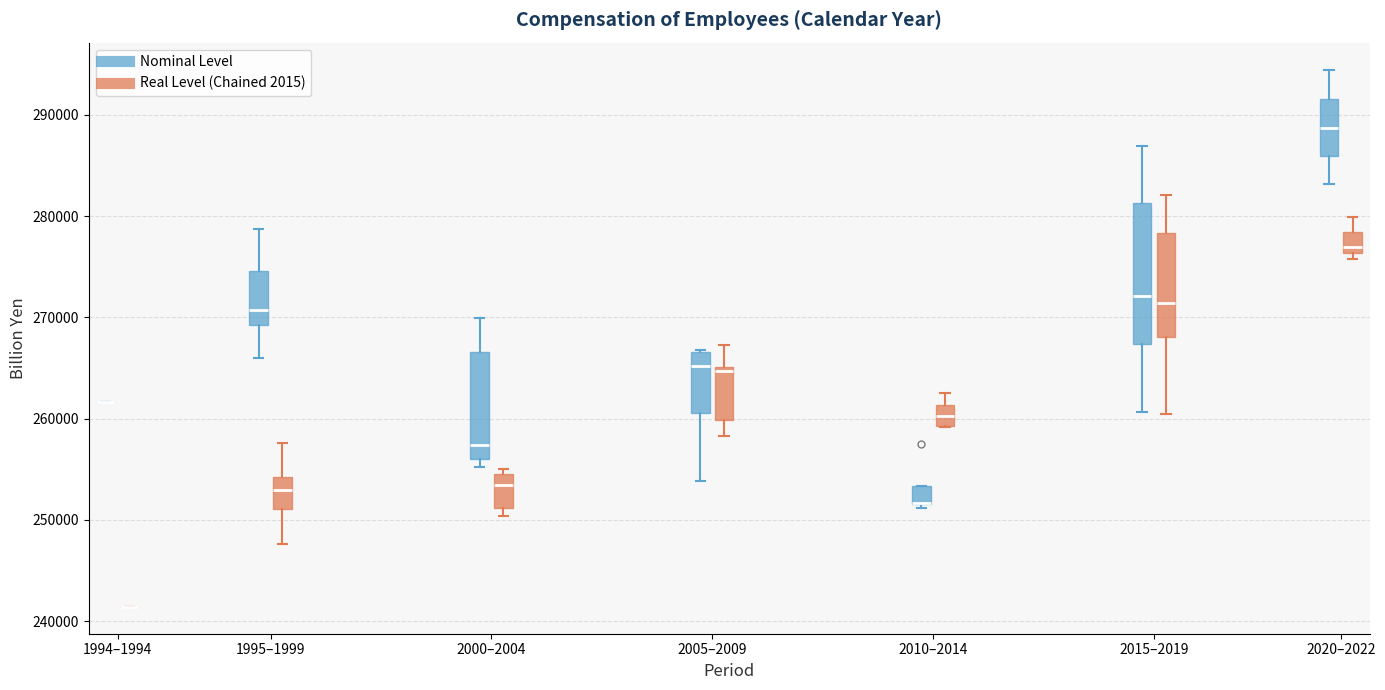

Reading left to right, read every box against the y-axis: the position of its median line, the range the box covers, and the ends of its whiskers. The values are not printed on the chart, so give them approximately, as read against the axis.

1994–1994 (Nominal Level): box collapsed to a line at 262000, whiskers 262000 to 262000
1994–1994 (Real Level (Chained 2015)): box collapsed to a line at 241000, whiskers 241000 to 241000
1995–1999 (Nominal Level): median 271000, box 269000 to 275000, whiskers 266000 to 279000
1995–1999 (Real Level (Chained 2015)): median 253000, box 251000 to 254000, whiskers 248000 to 258000
2000–2004 (Nominal Level): median 257000, box 256000 to 267000, whiskers 255000 to 270000
2000–2004 (Real Level (Chained 2015)): median 253000, box 251000 to 255000, whiskers 250000 to 255000 (just above the box's upper edge)
2005–2009 (Nominal Level): median 265000, box 261000 to 267000, whiskers 254000 to 267000
2005–2009 (Real Level (Chained 2015)): median 265000 (just below the box's upper edge), box 260000 to 265000, whiskers 258000 to 267000
2010–2014 (Nominal Level): median 252000 (drawn on the box's lower edge), box 252000 to 253000, whiskers 251000 to 253000
2010–2014 (Real Level (Chained 2015)): median 260000, box 259000 to 261000, whiskers 259000 to 262000
2015–2019 (Nominal Level): median 272000, box 267000 to 281000, whiskers 261000 to 287000
2015–2019 (Real Level (Chained 2015)): median 271000, box 268000 to 278000, whiskers 260000 to 282000
2020–2022 (Nominal Level): median 289000, box 286000 to 292000, whiskers 283000 to 294000
2020–2022 (Real Level (Chained 2015)): median 277000, box 276000 to 278000, whiskers 276000 (just below the box's lower edge) to 280000